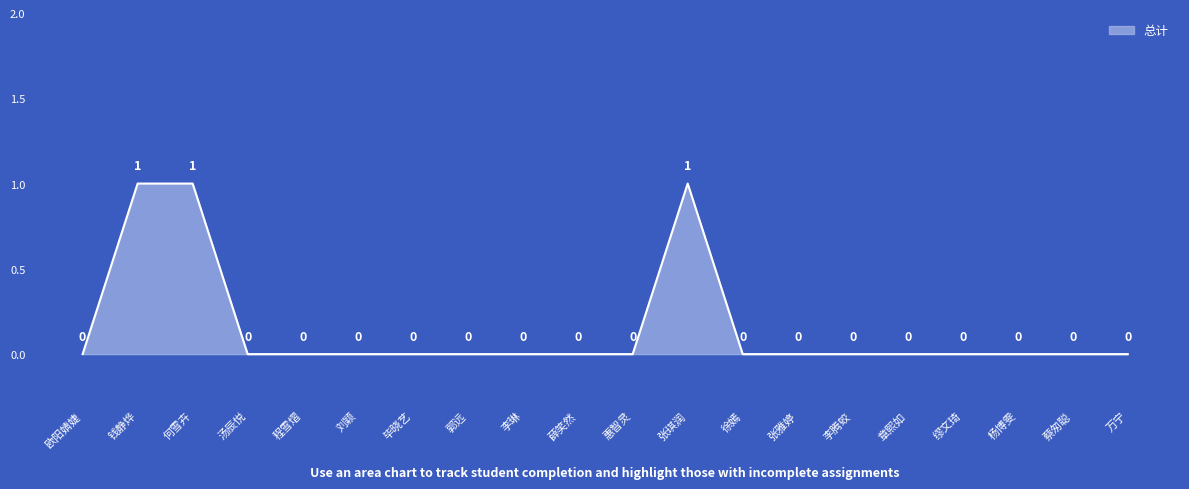

What position from the left is 张雅婷?

14